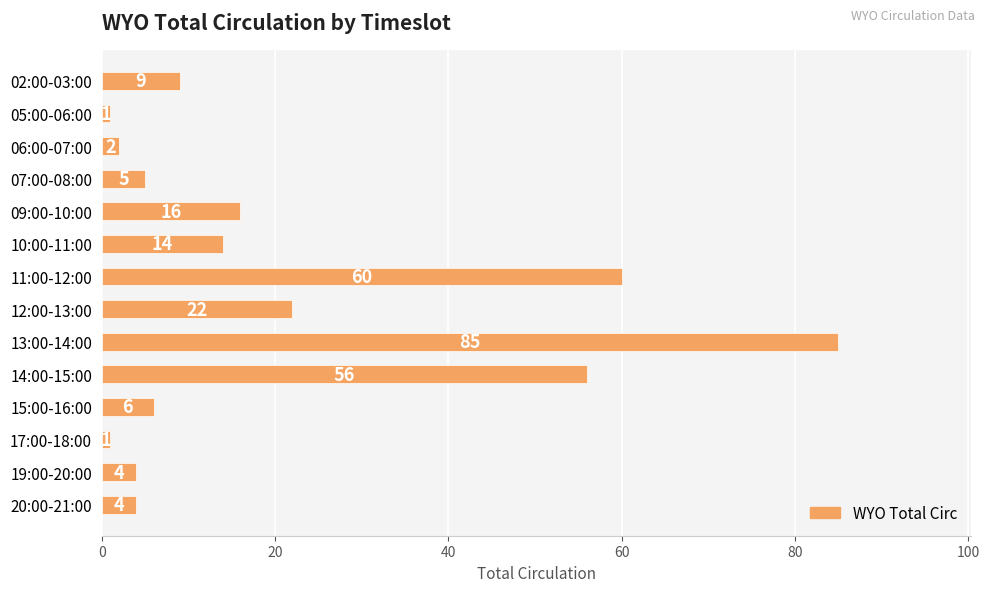

Reading top to bottom, what are all the values shown in this chart?

9	1	2	5	16	14	60	22	85	56	6	1	4	4